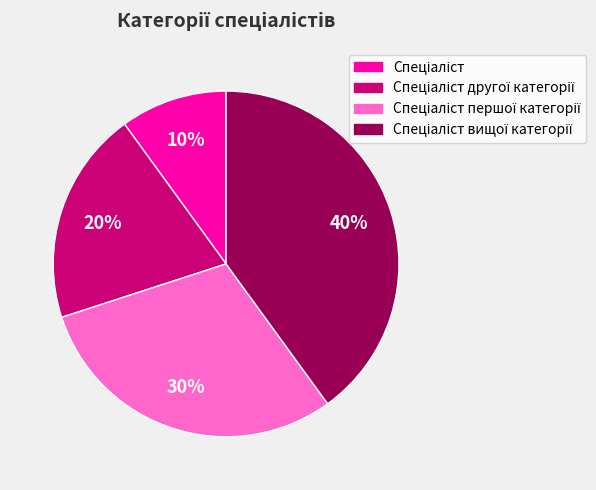

To the nearest percent, what is the average slice percentage?

25%